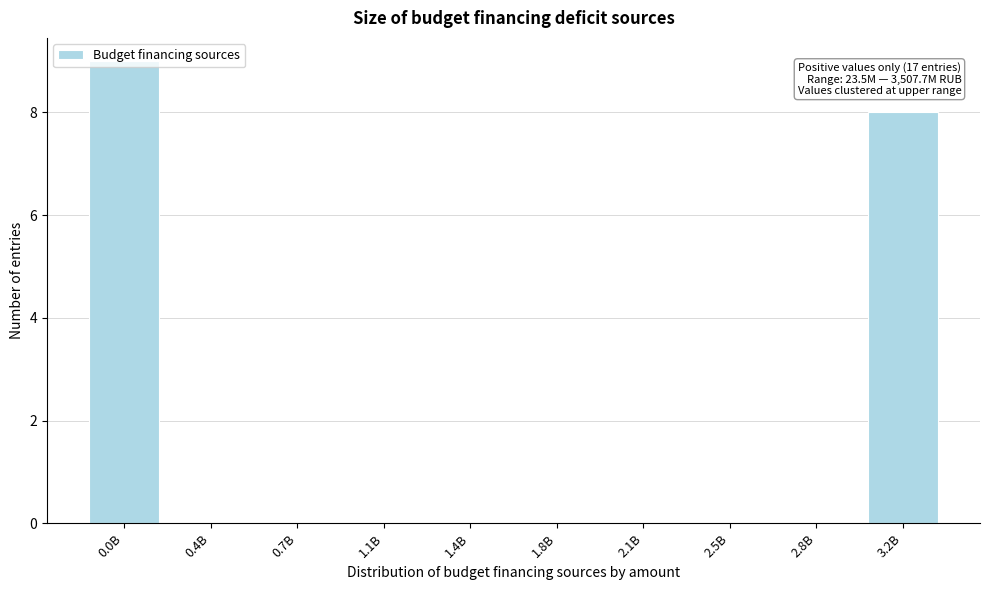

Between 0.0B and 0.7B, which is larger?

0.0B